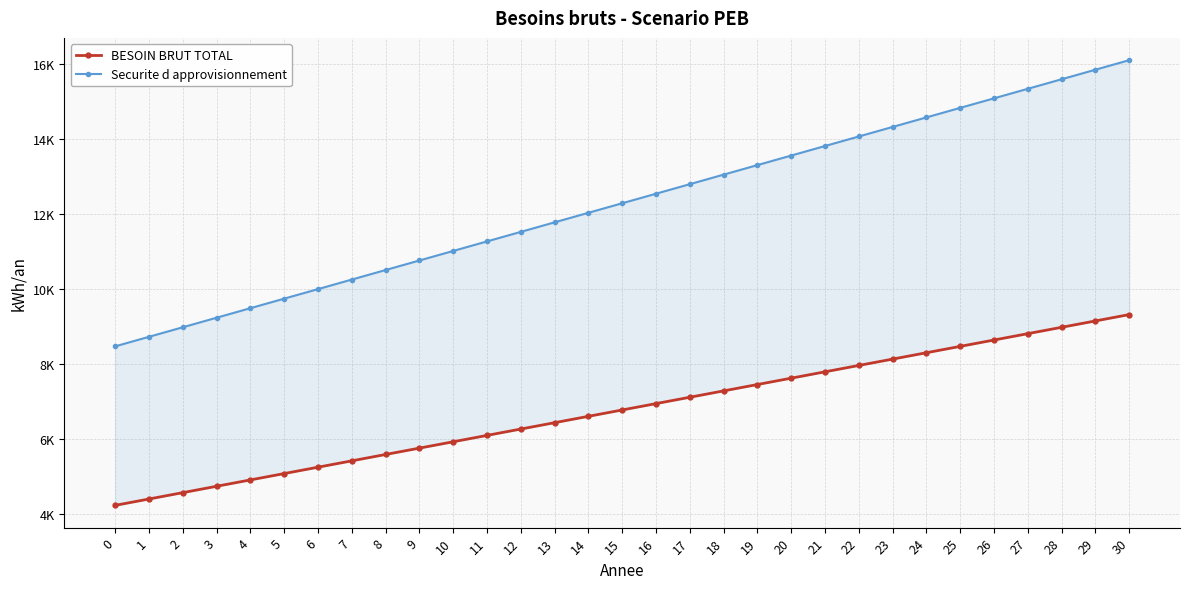

What is the maximum value for Securite d approvisionnement?

16108.0